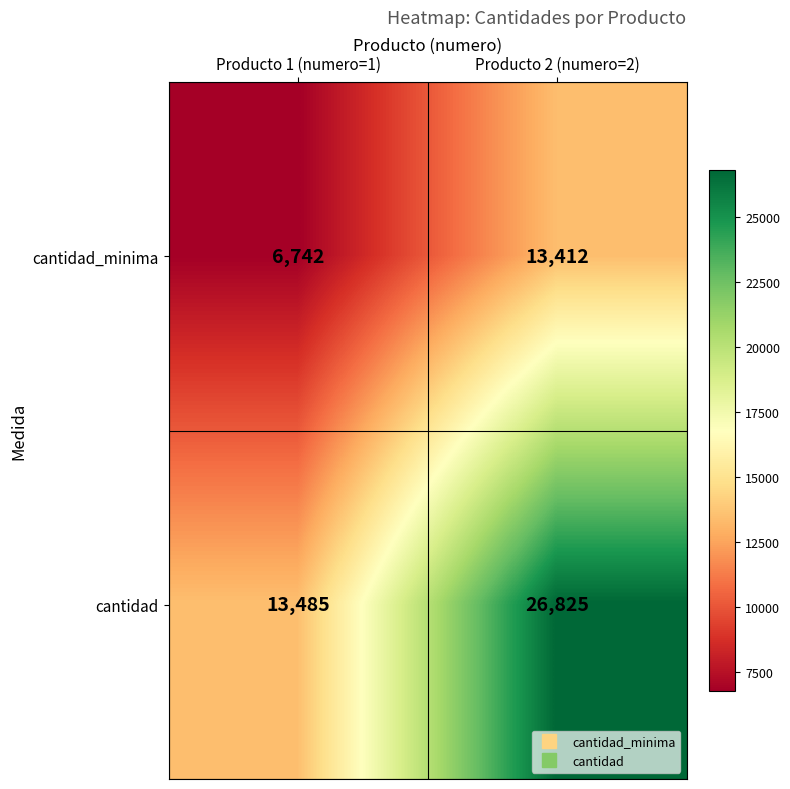

At which label is cantidad_minima closest to 10077?

Producto 1 (numero=1)